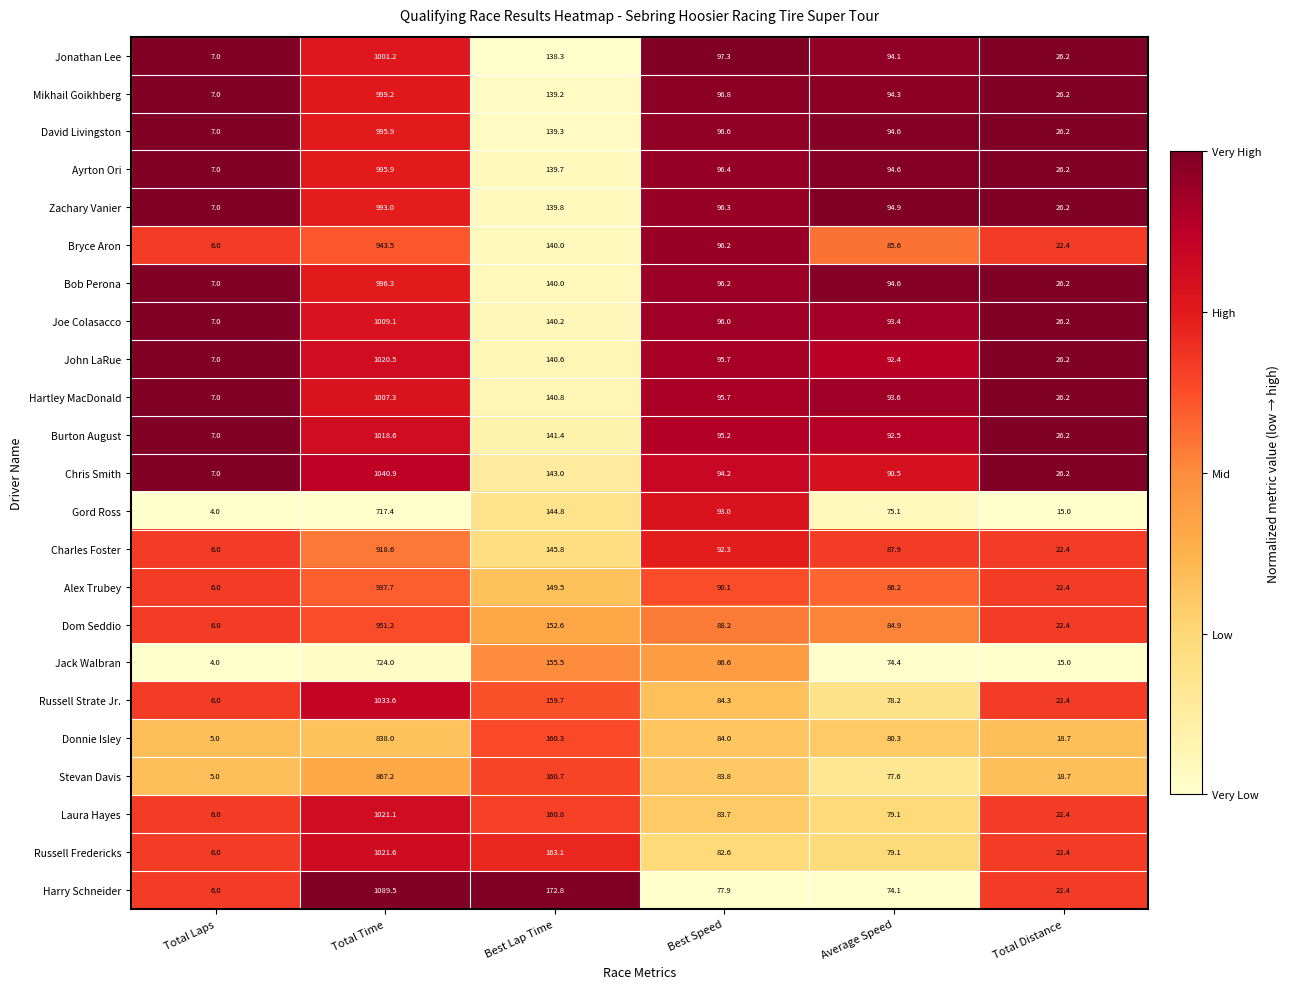

What is the total value across all series at Total Time?

22141.3